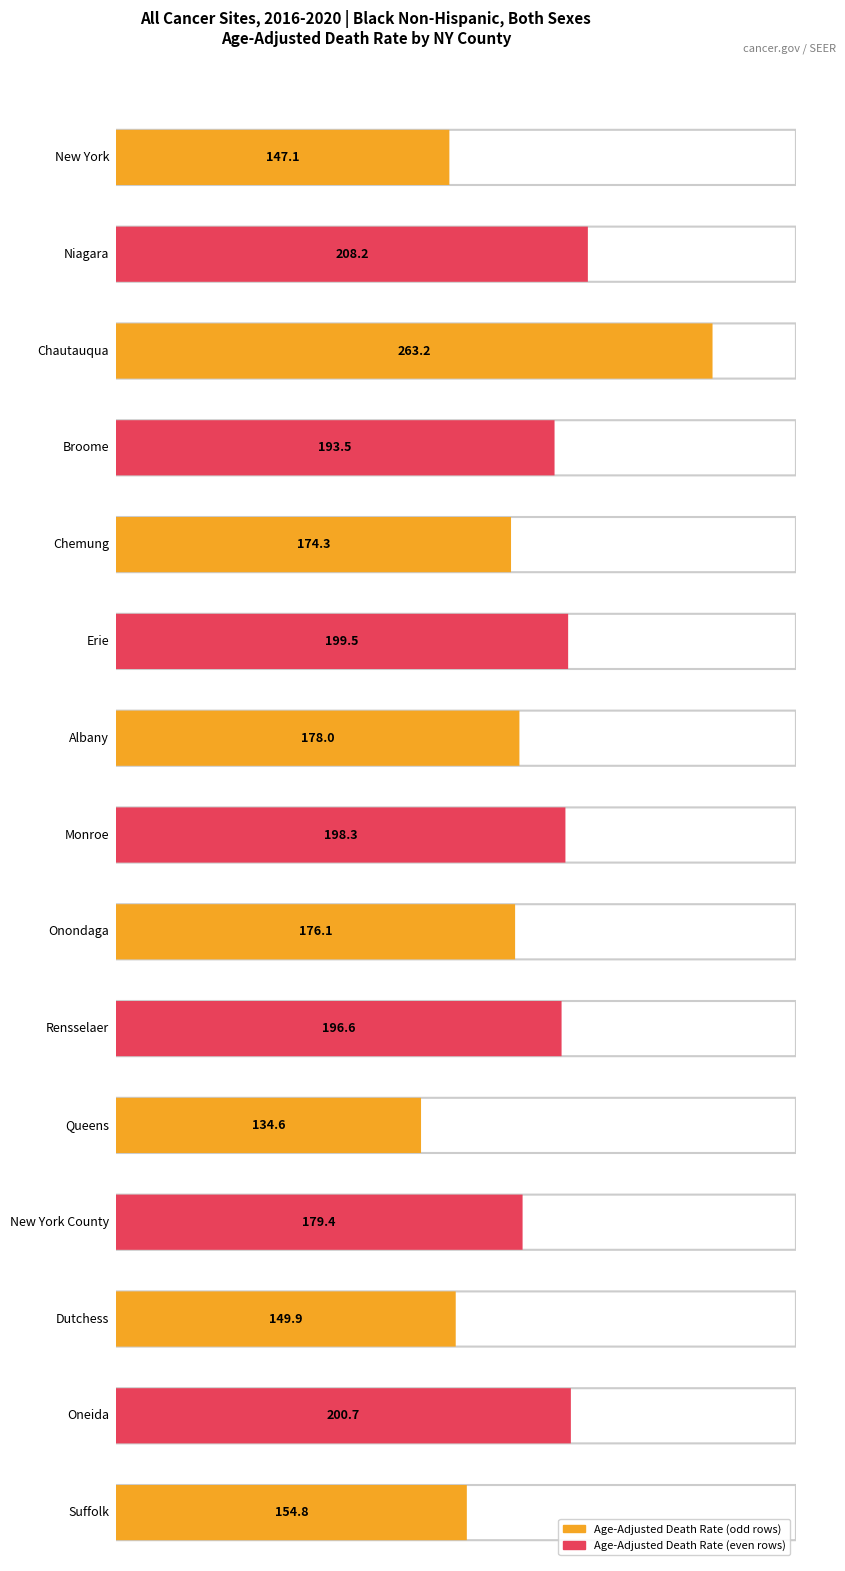

Does the chart contain stacked bars?

No